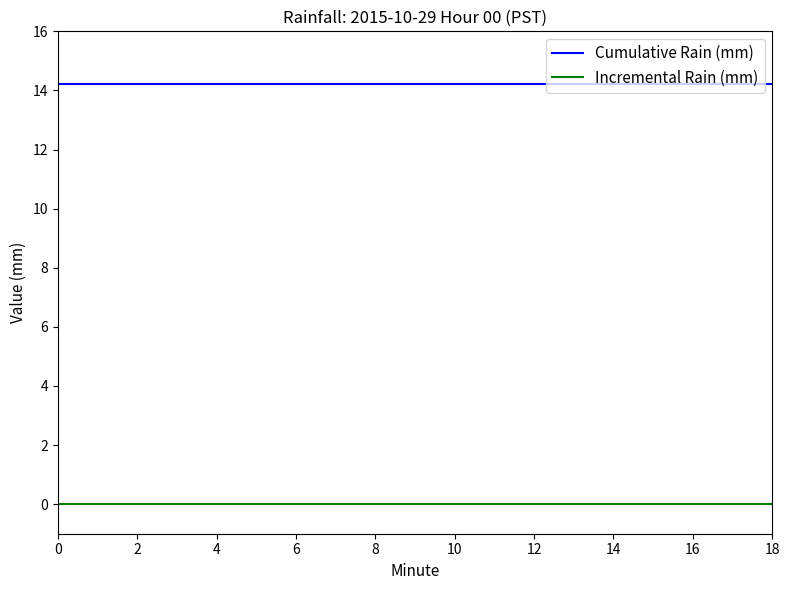

Rank the series by their maximum value, from highest to lowest.

Cumulative Rain (mm), Incremental Rain (mm)